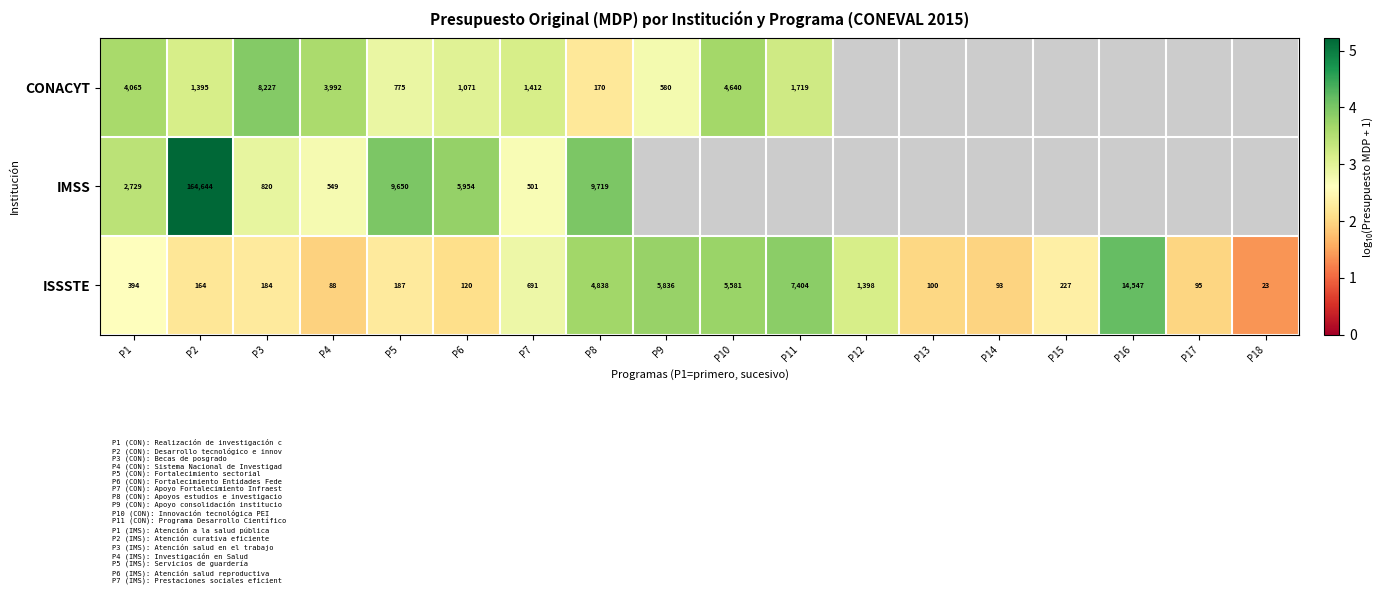

At P8, list the series in order from smallest to largest.

CONACYT, ISSSTE, IMSS